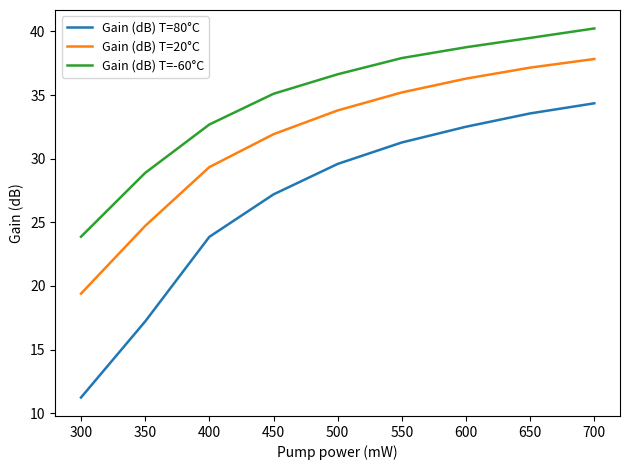

Which series changed the most between 350 and 400?

Gain (dB) T=80°C